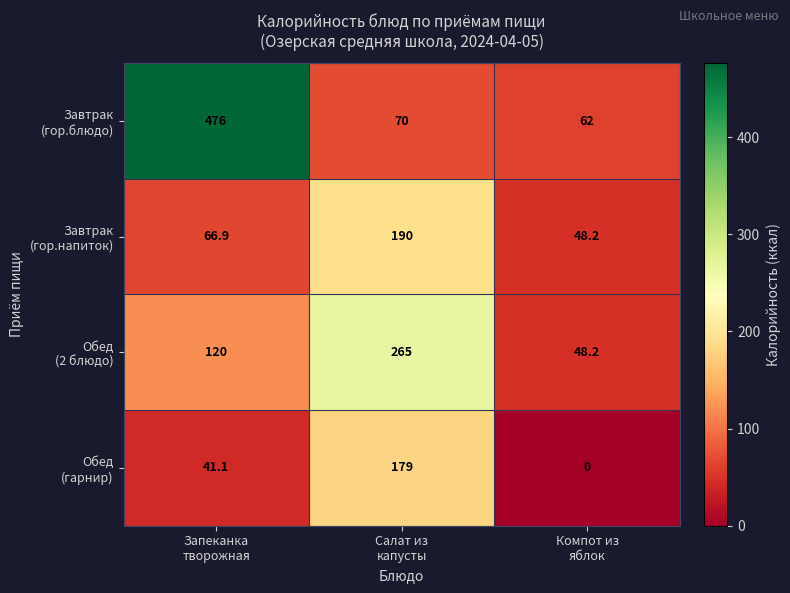

What is the greatest value displayed?

476.0